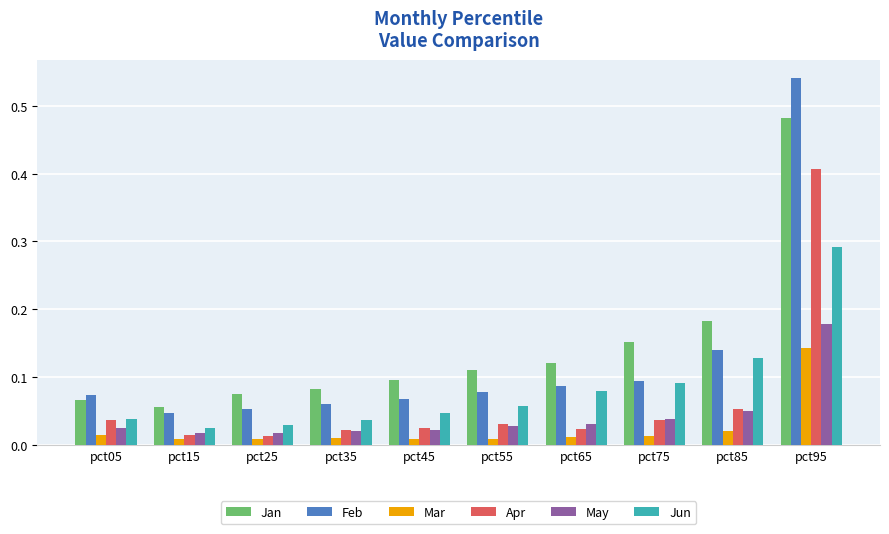

Which series has the largest range (max minus min)?

Feb